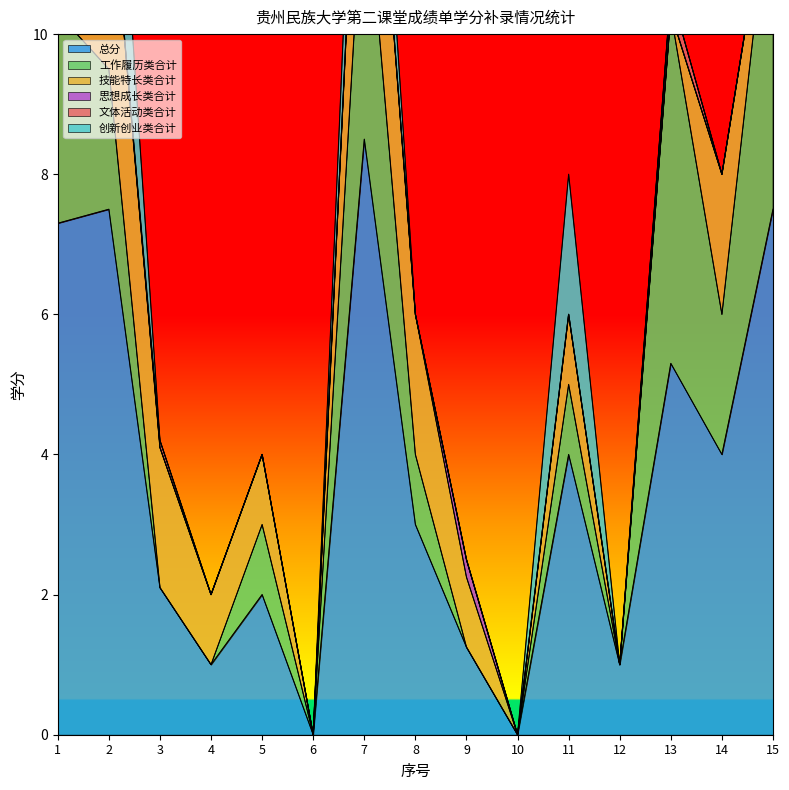

The 工作履历类合计 series shows 0.0 at 9. True or false?

True